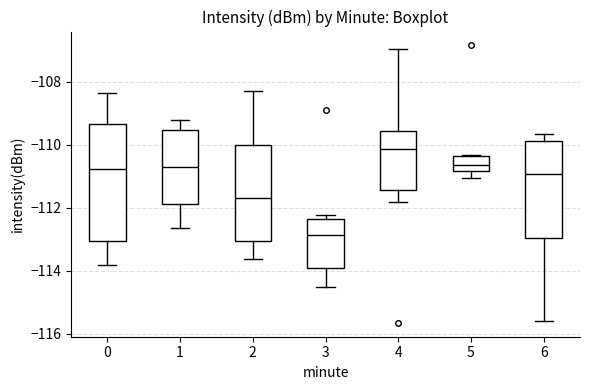

Where is the lower edge of the box at x = 2 on the y-axis? The values are not printed on the chart, so give them approximately, as read against the axis.

-113.0